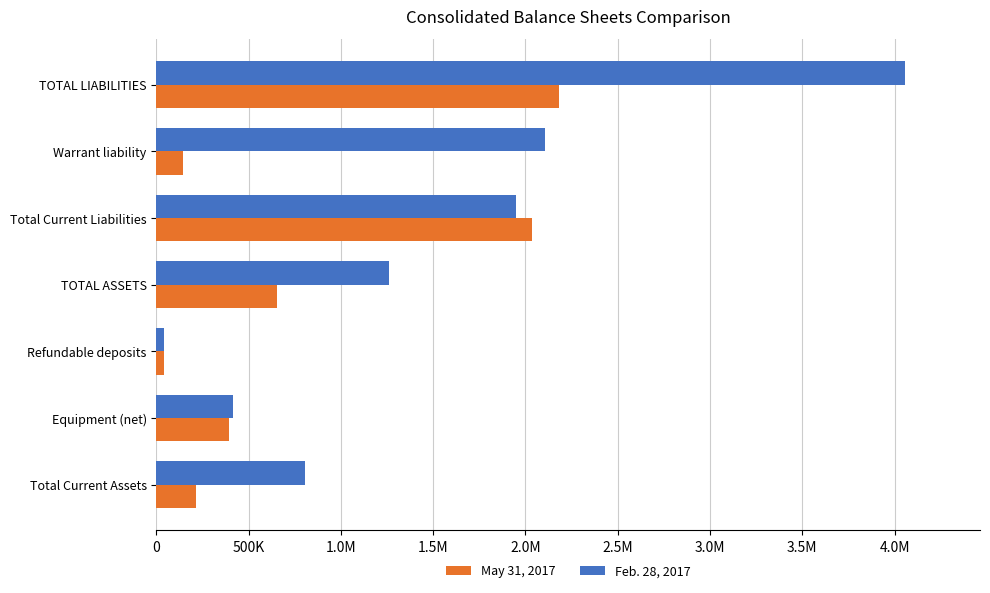

What is the minimum value for Feb. 28, 2017?

43600